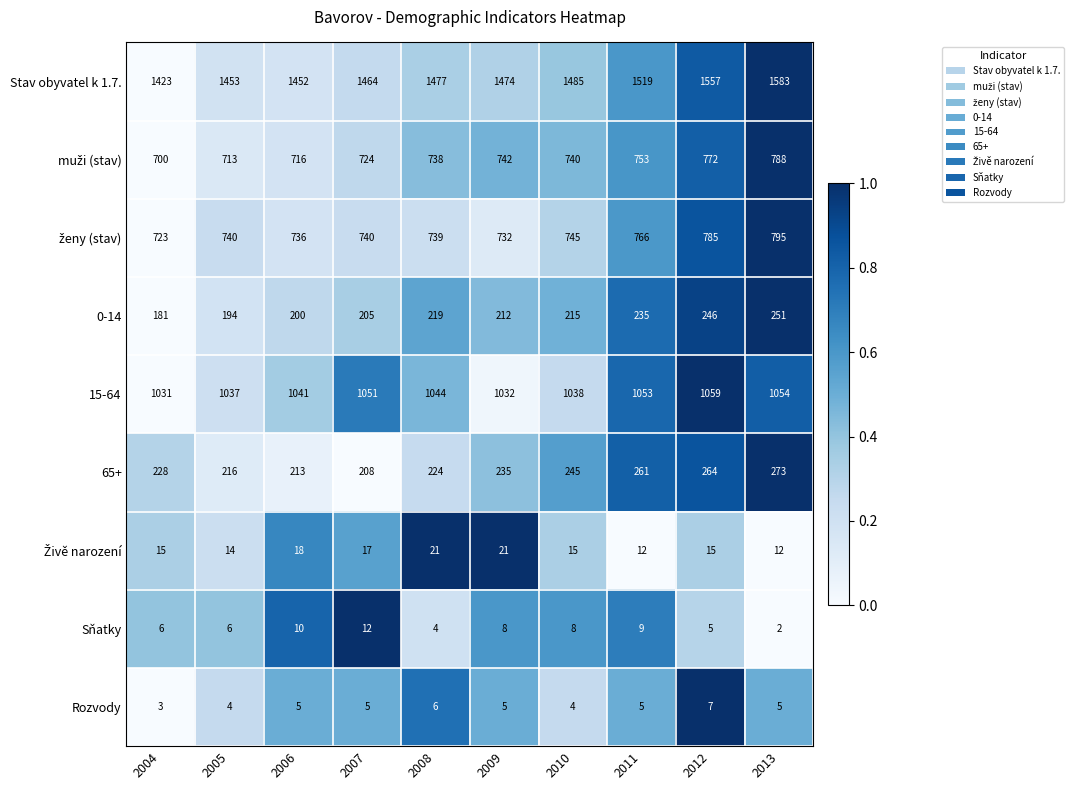

The Rozvody series shows 4 at 2008. True or false?

False